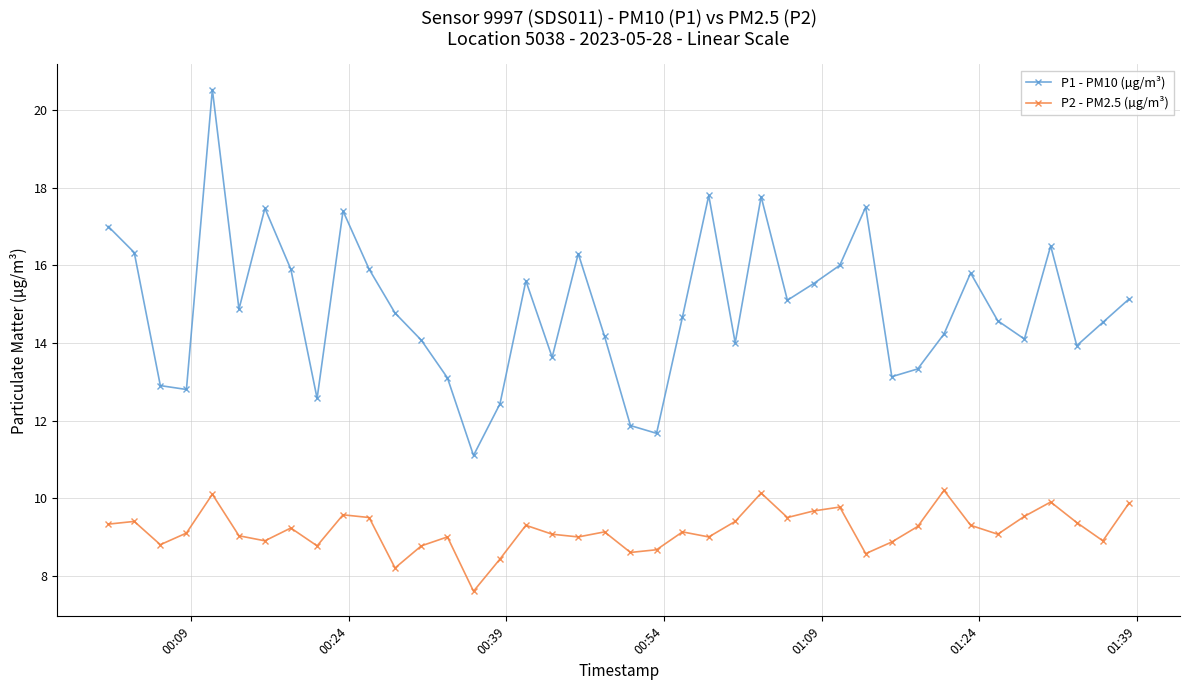

How many distinct data groups are displayed?

2